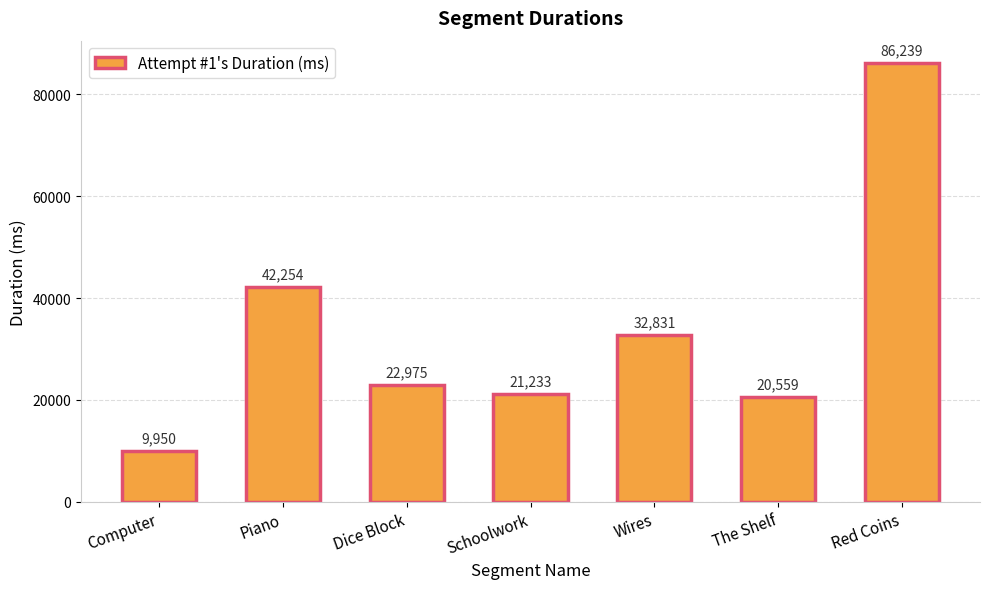

Reading left to right, transcribe all the data shown in this chart.

9950	42254	22975	21233	32831	20559	86239